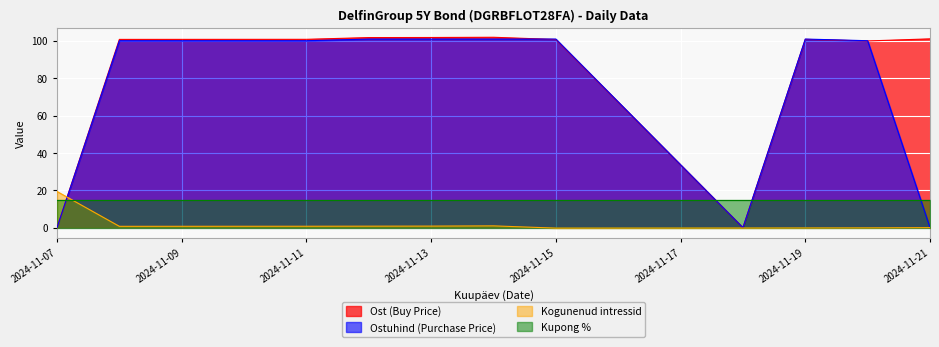

After their last crossing, which series has the higher values: Kupong % or Ostuhind (Purchase Price)?

Kupong %